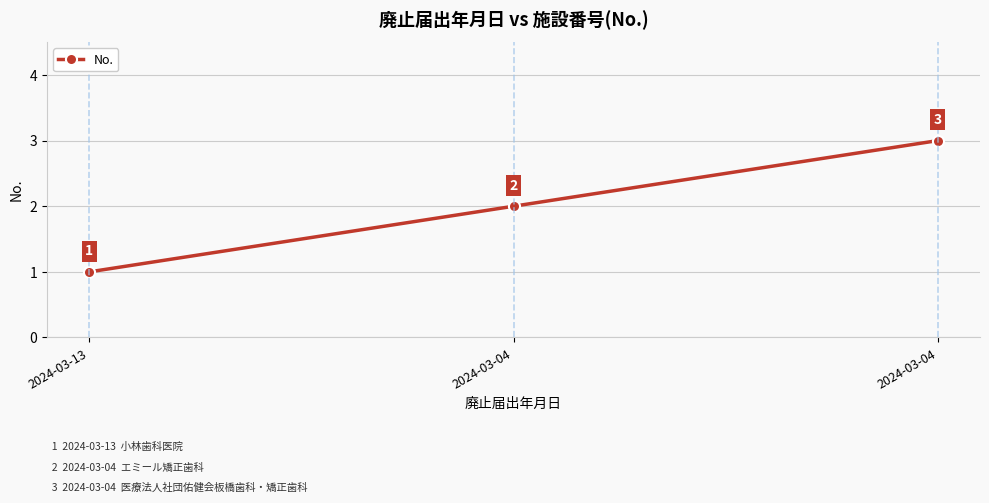

What is the difference between the values at 2024-03-13 and 2024-03-04?

2